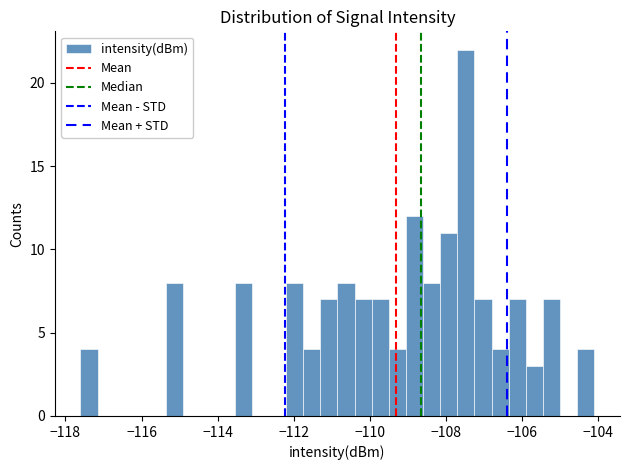

Read against the x-axis, roughly where is the centre of the tallest bar?

-107.4